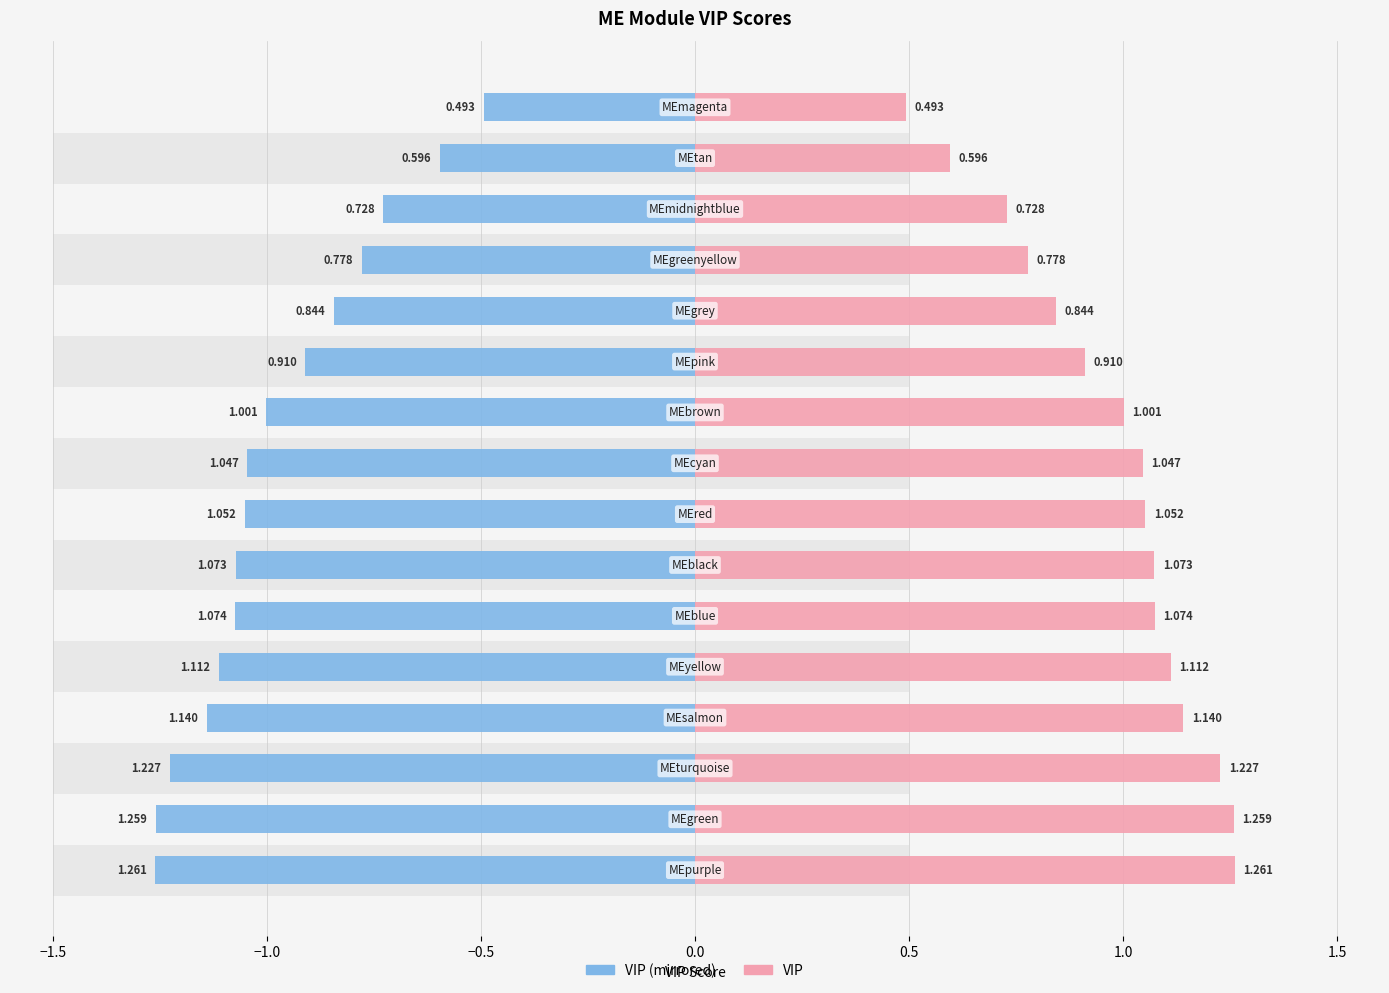

Does the chart contain stacked bars?

No